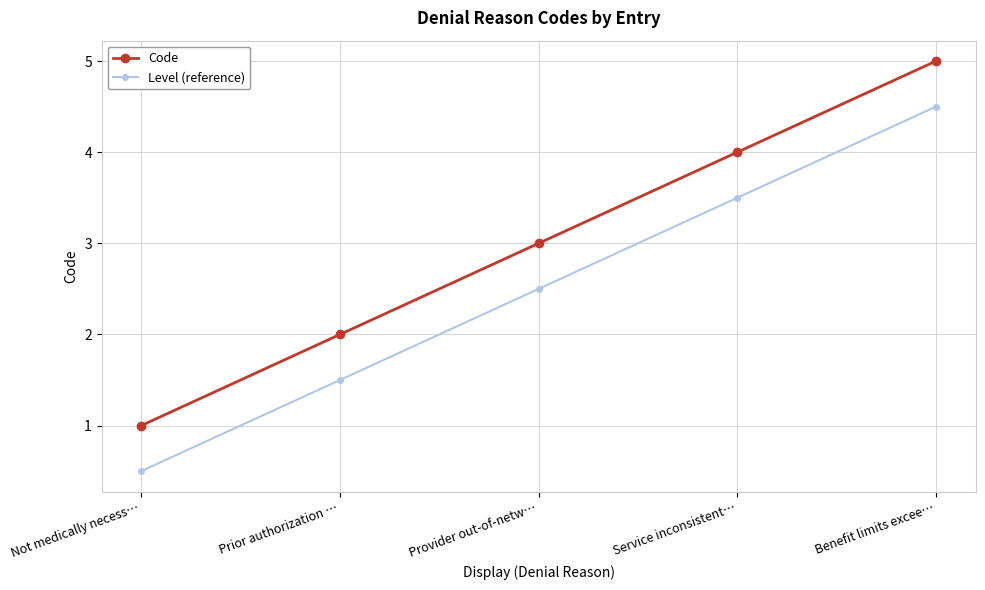

Is the value of Level (reference) at Not medically necess… greater than the value of Code at Not medically necess…?

No